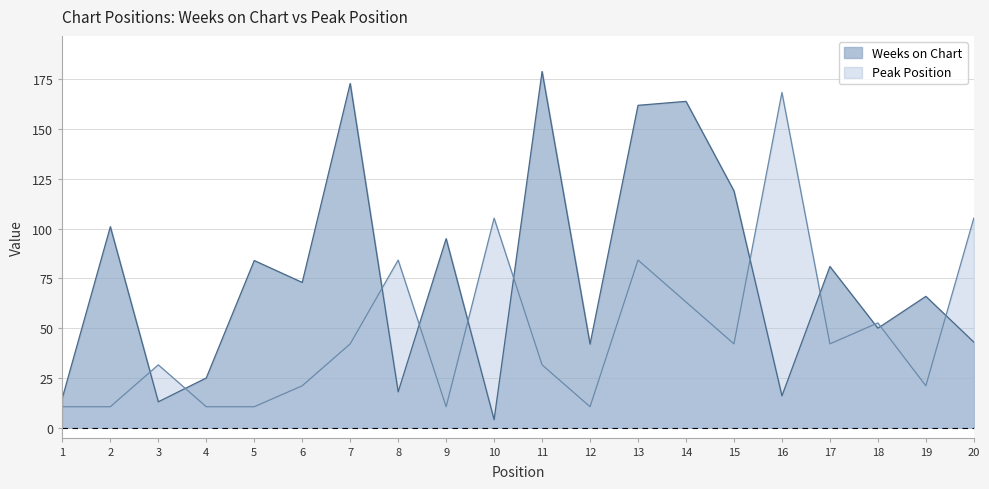

Which series has the largest range (max minus min)?

Weeks on Chart